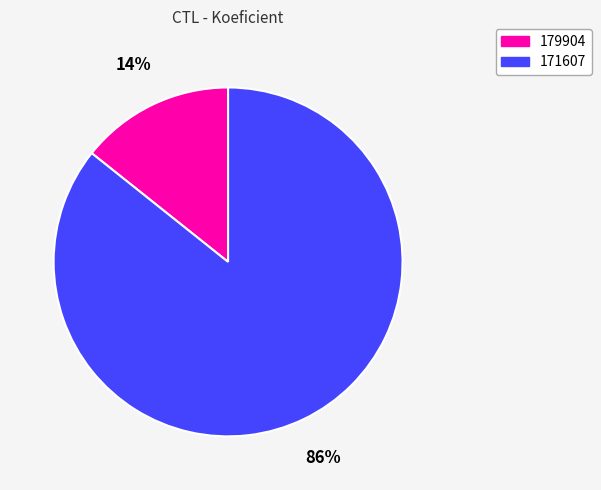

Combined, do 179904 and 171607 account for over 50%?

Yes